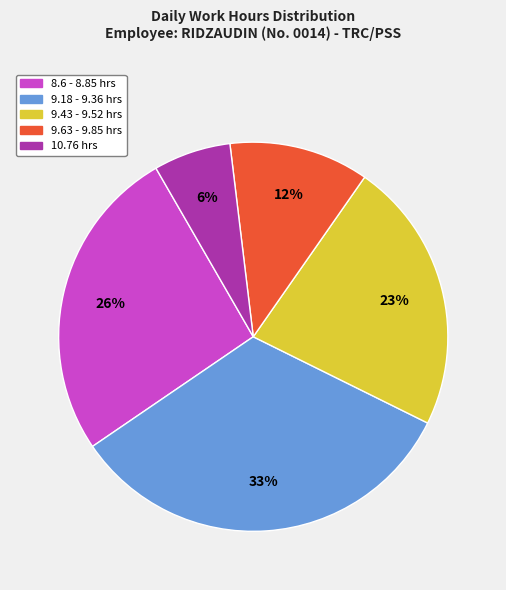

Which has a higher value, 9.43 - 9.52 hrs or 9.63 - 9.85 hrs?

9.43 - 9.52 hrs